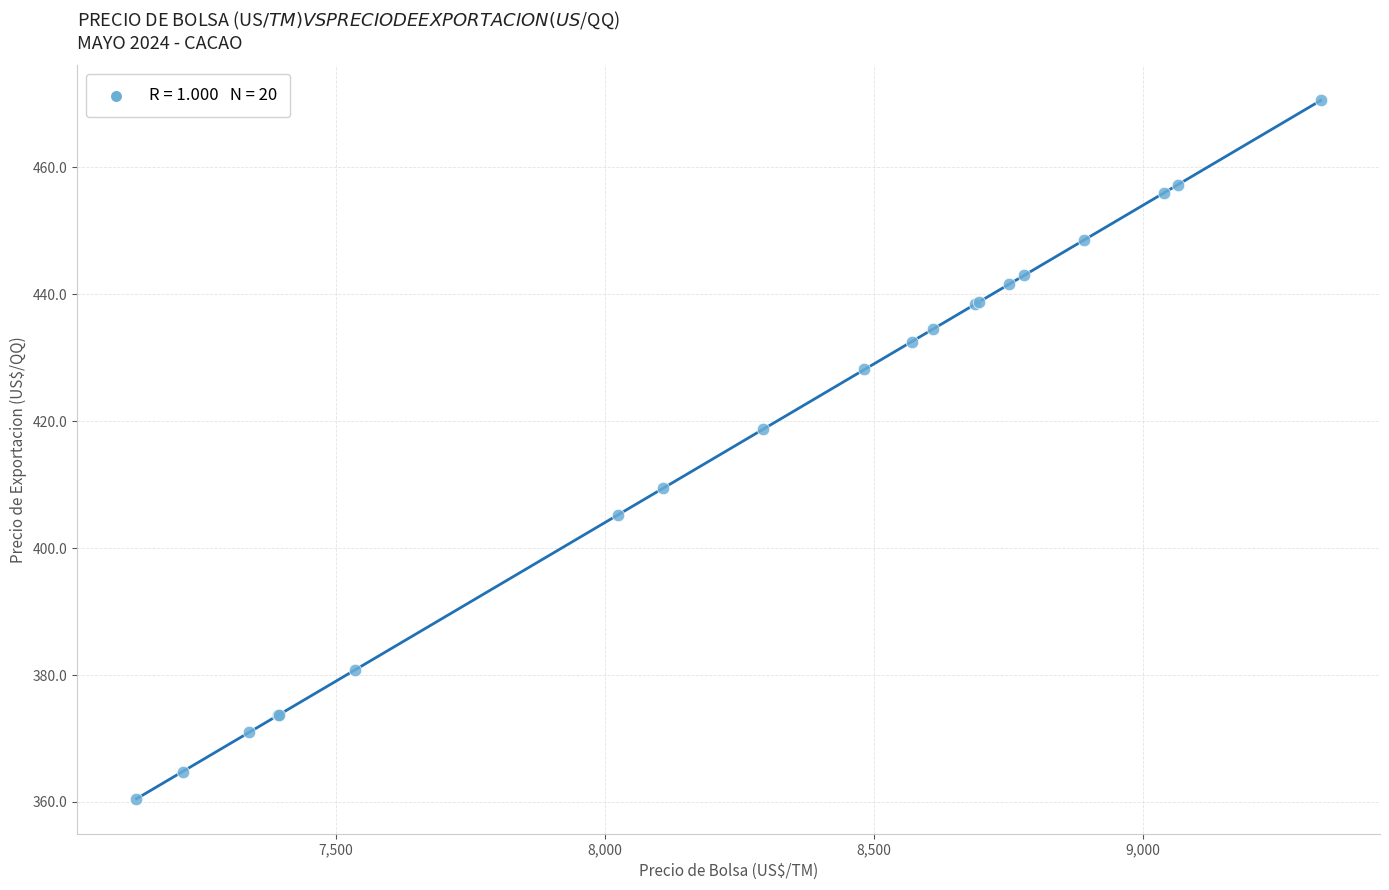

What Y value in the scatter plot is closest to 415?

418.7